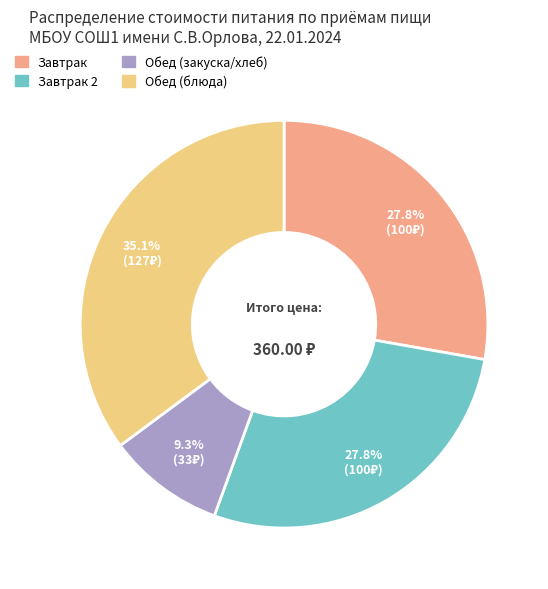

Is there any slice that represents more than half of the pie?

No